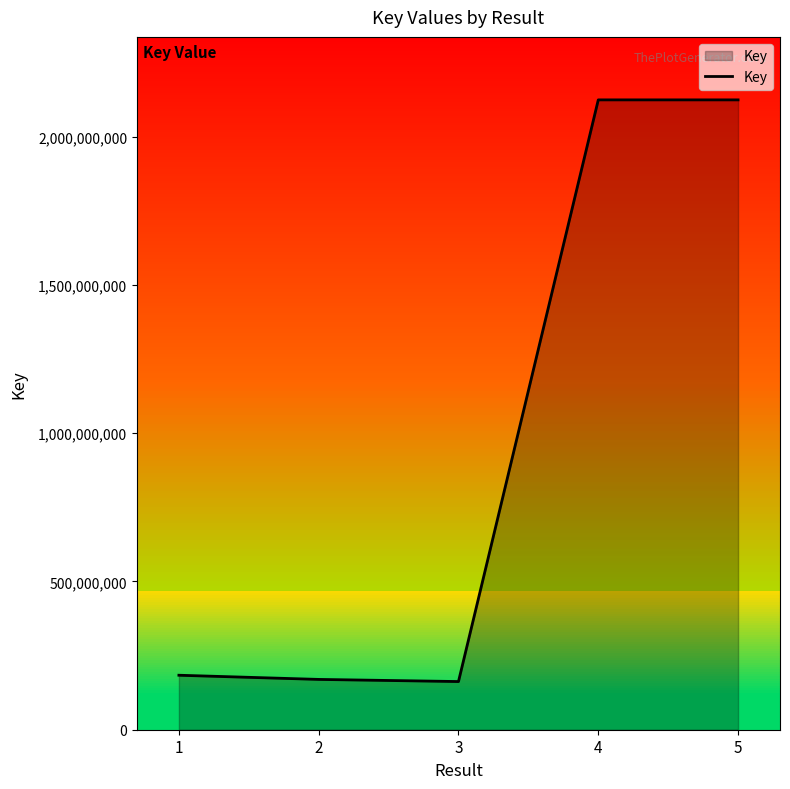

How many interior local valleys (lower than both neighbors) does the data have?

1